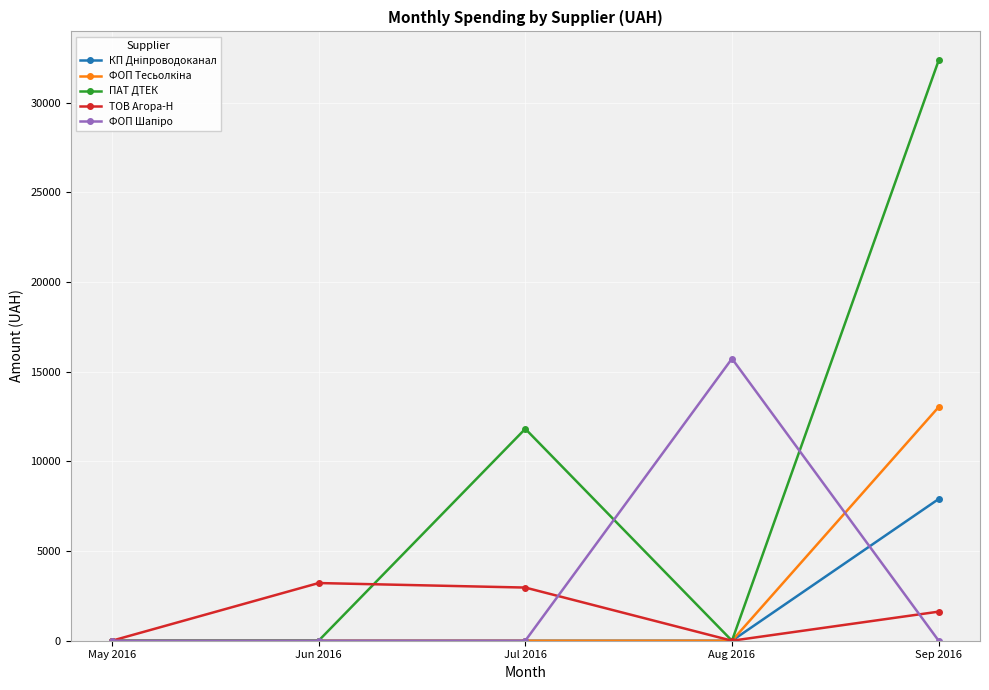

What is the maximum value shown in the chart?

32367.2